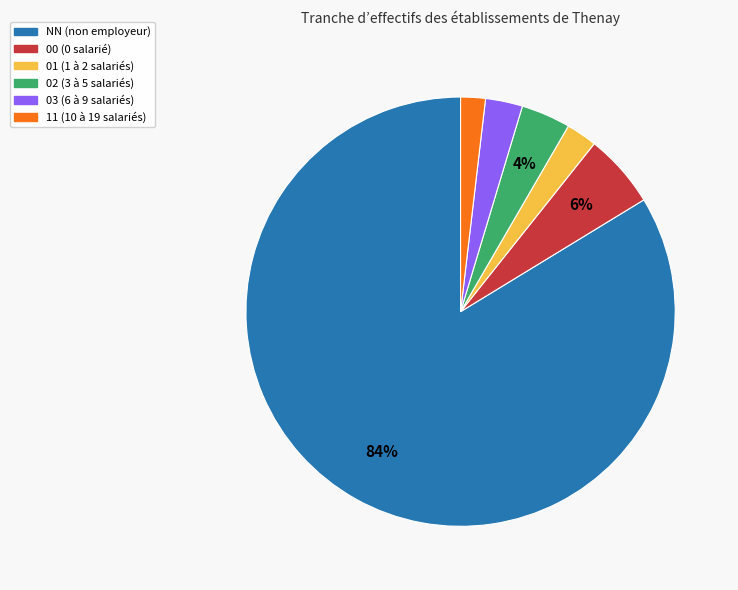

Is it true that 03 is 3% of the pie?

True